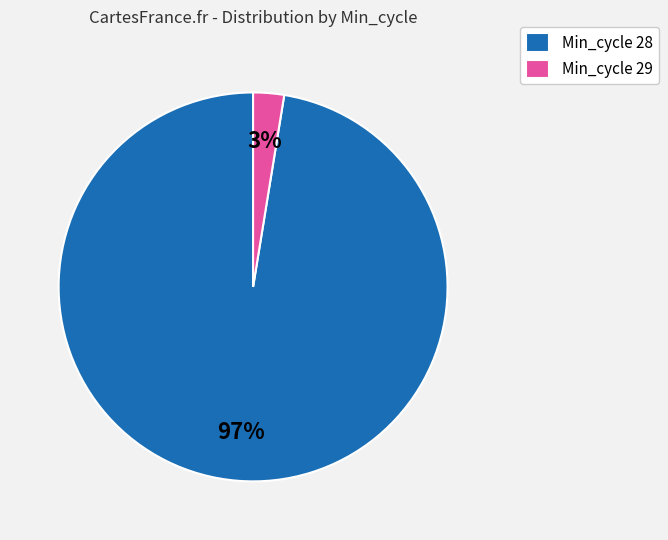

Is there a majority slice in this chart?

Yes